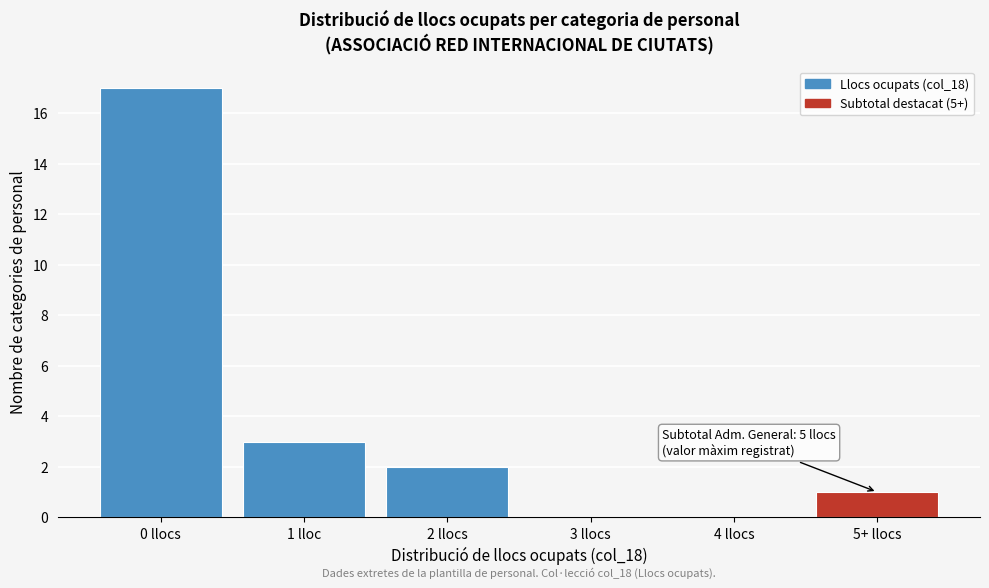

Reading left to right, extract all data points from this chart.

0 llocs=17	1 lloc=3	2 llocs=2	3 llocs=0	4 llocs=0	5+ llocs=1